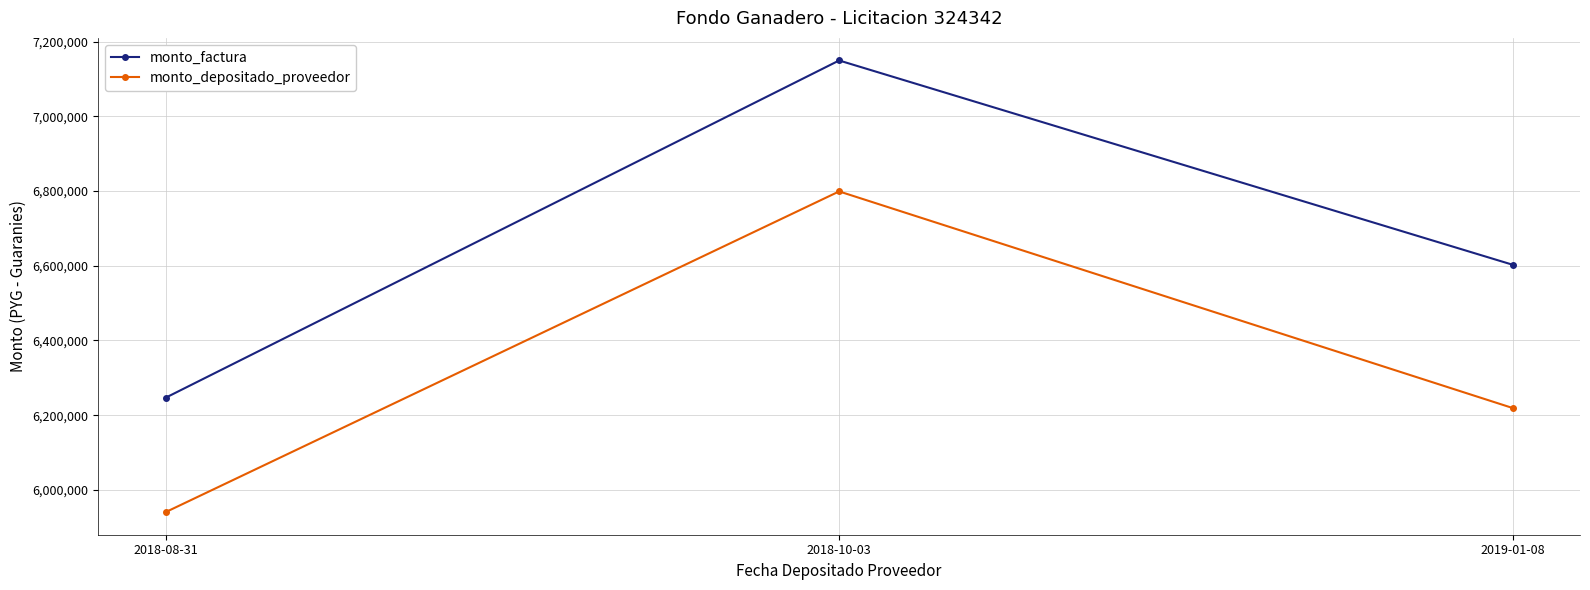

Reading left to right, transcribe all the data shown in this chart.

monto_factura: 2018-08-31=6246702	2018-10-03=7149314	2019-01-08=6602600
monto_depositado_proveedor: 2018-08-31=5940500	2018-10-03=6798867	2019-01-08=6219169